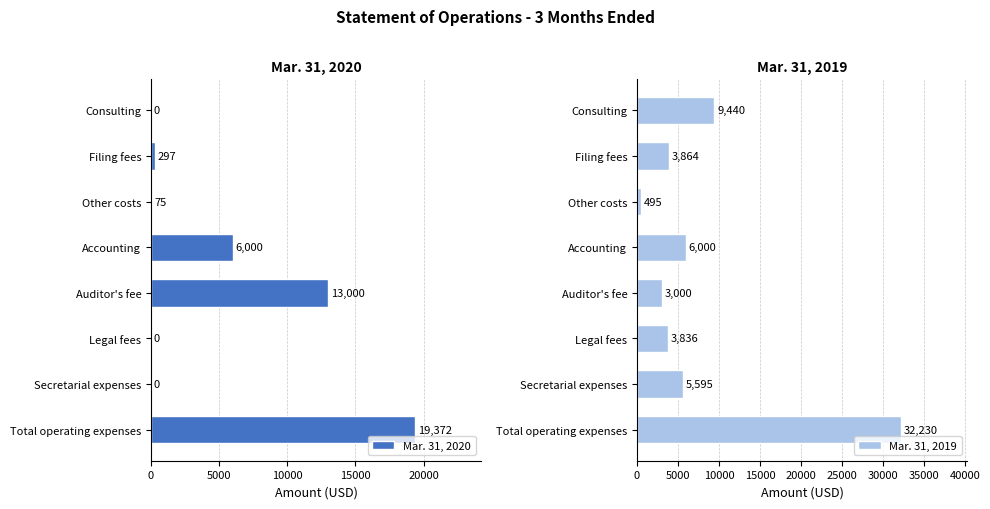

Which category has the highest value in the Mar. 31, 2020 series?

Total operating expenses